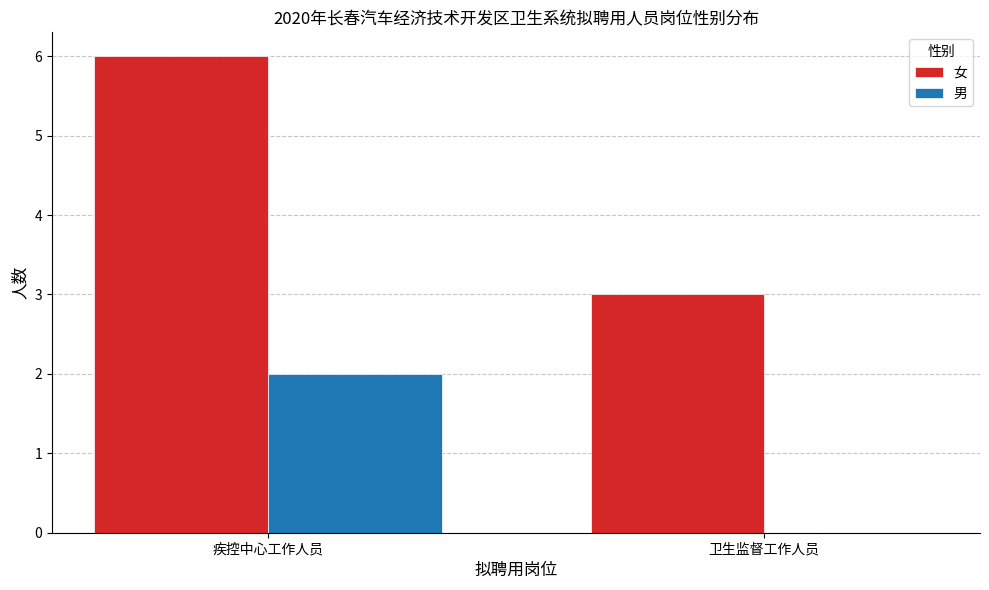

How many groups of bars are there?

2